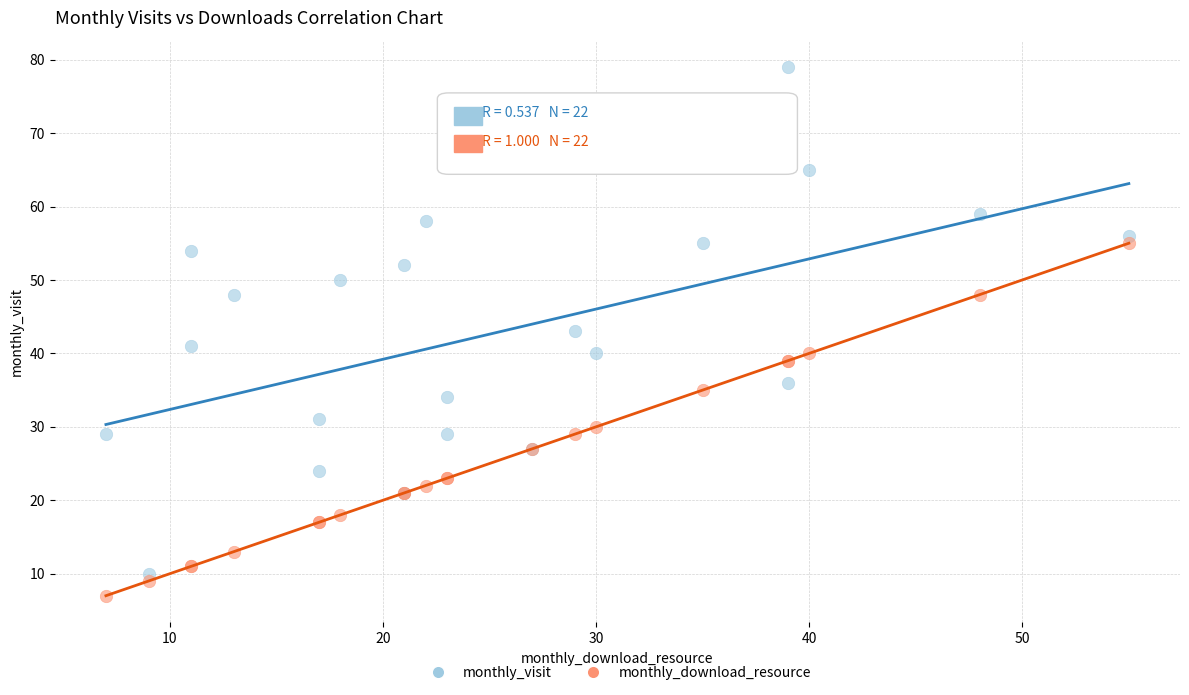

What are all the series names shown in the legend?

monthly_visit, monthly_download_resource